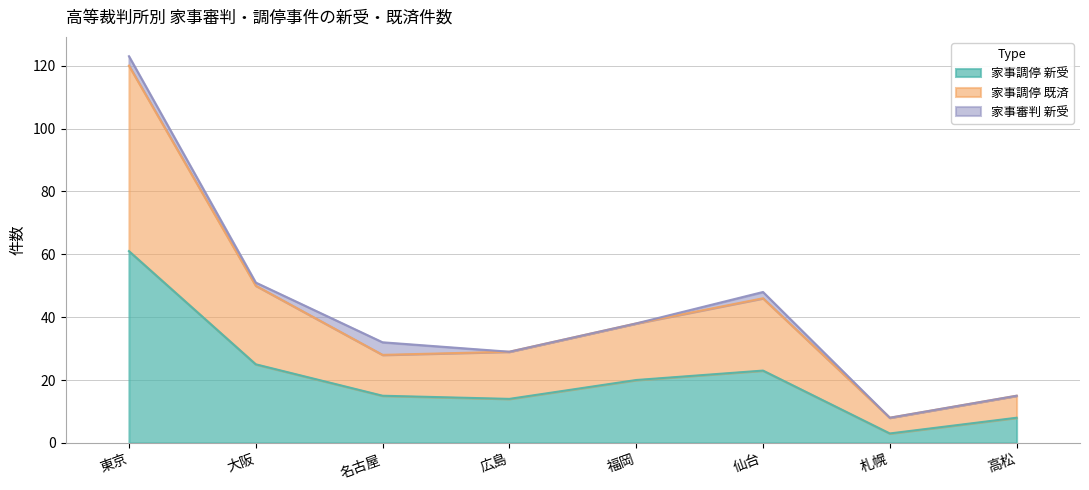

How many interior local valleys does the 家事調停 既済 series have?

2